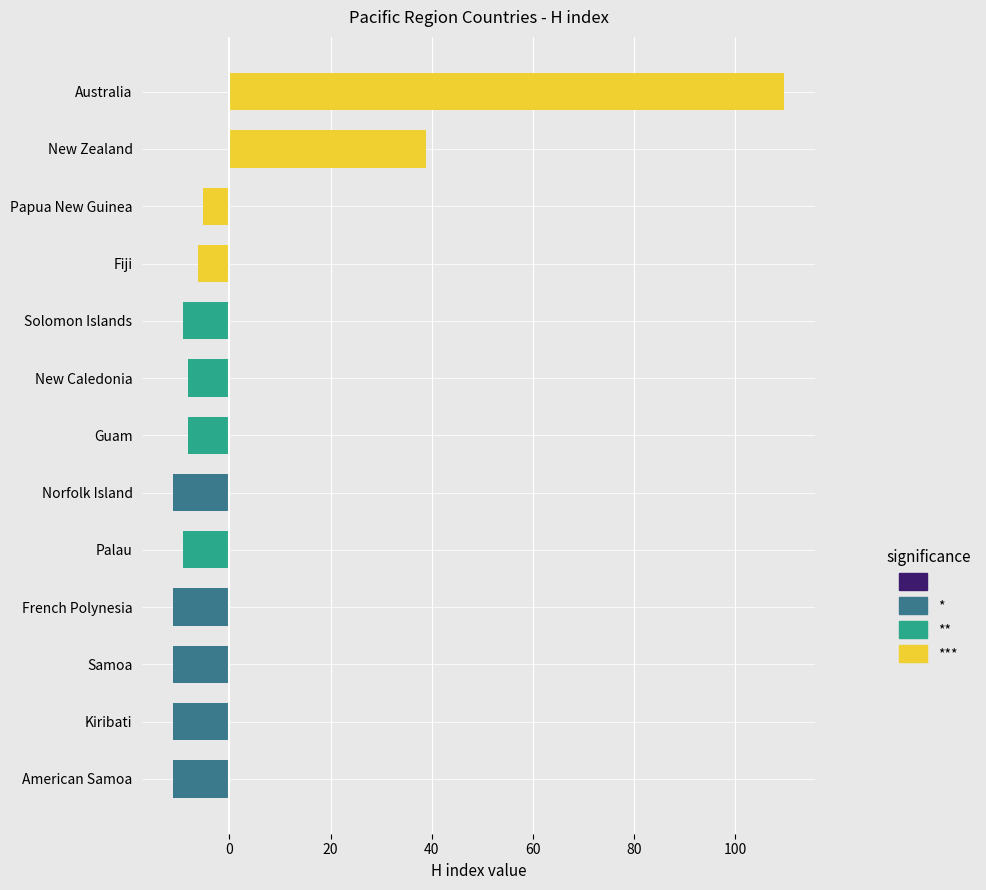

How many values are above zero?

2